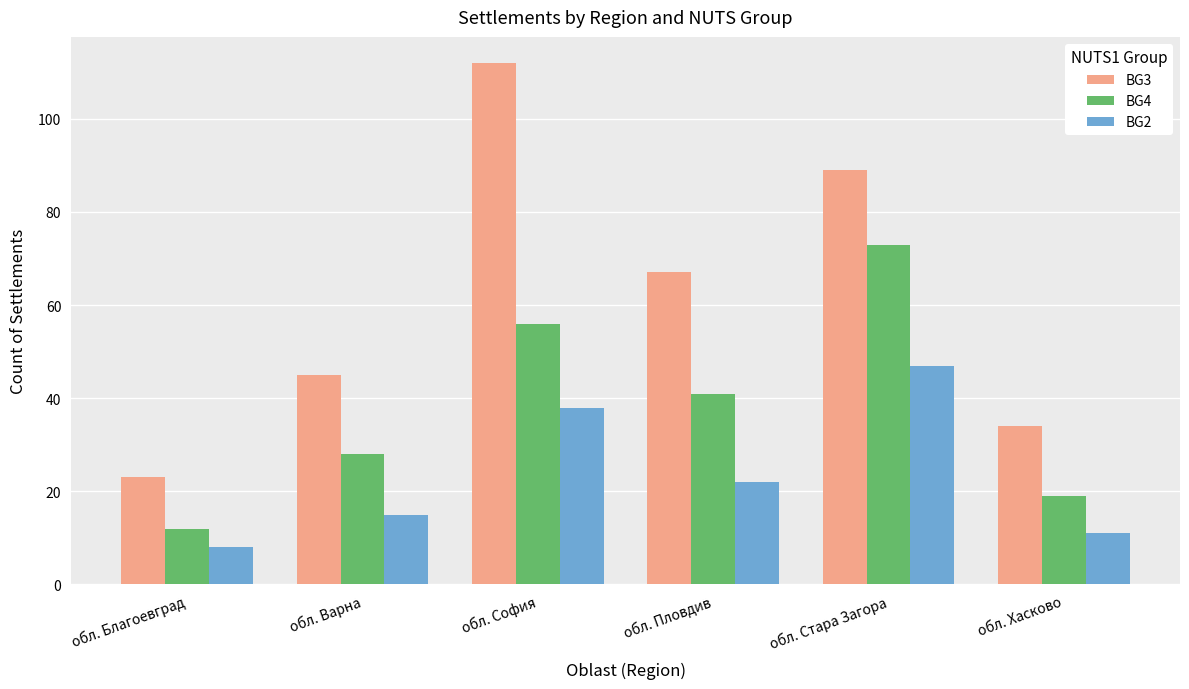

Rank the series by their maximum value, from lowest to highest.

BG2, BG4, BG3